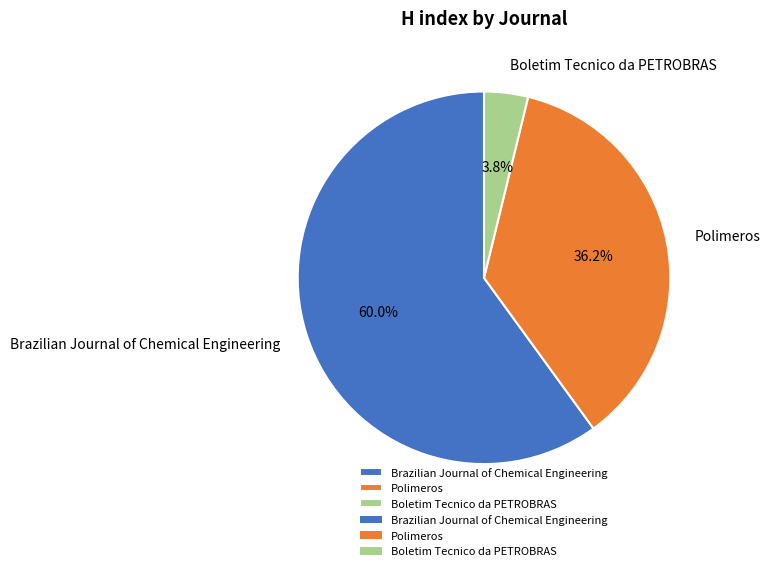

Is it true that Boletim Tecnico da PETROBRAS is 4% of the pie?

True